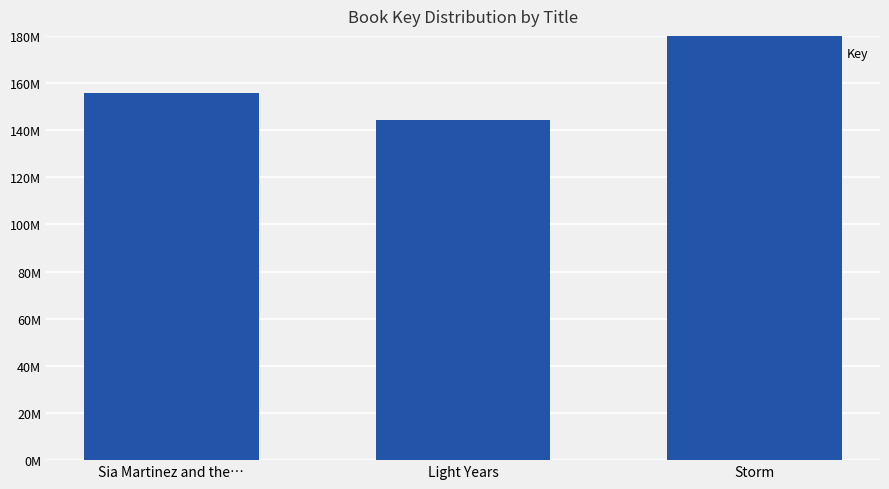

What is the label of the 2nd bar from the left?

Light Years